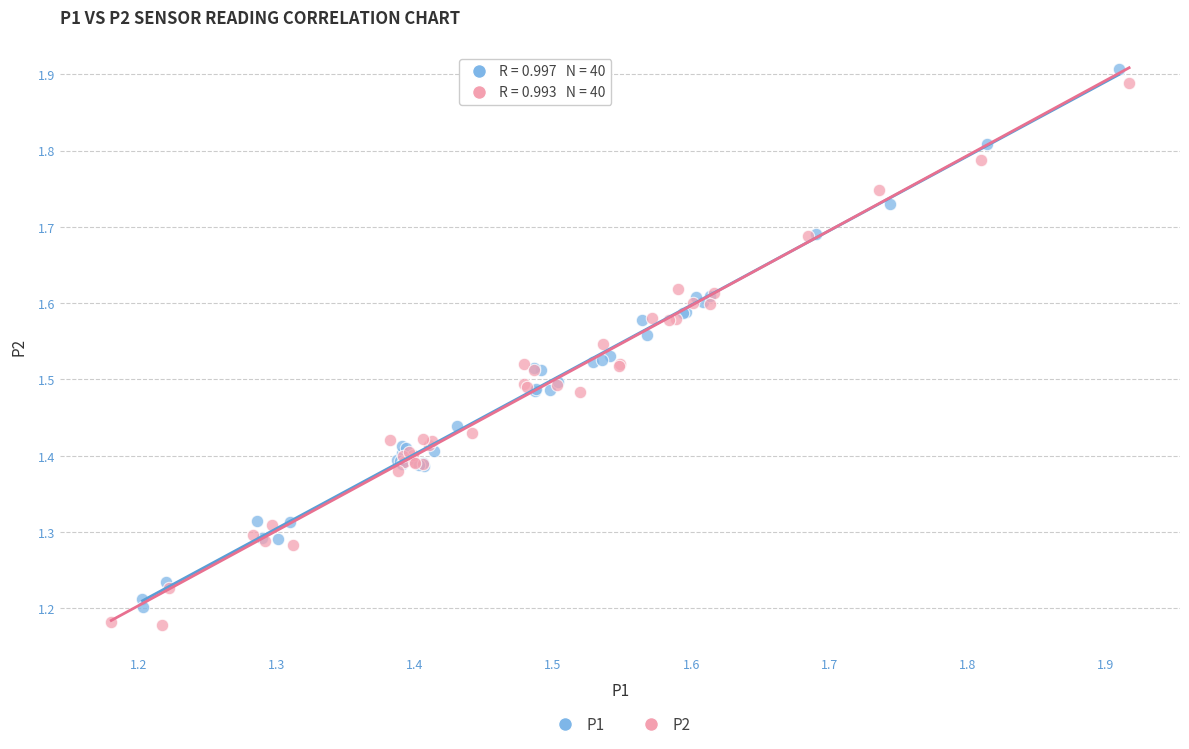

What are all the series names shown in the legend?

P1, P2